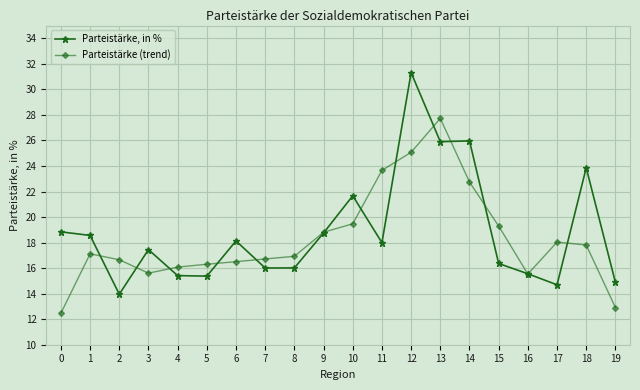

Rank the series at 7 from lowest to highest value.

Parteistärke, in %, Parteistärke (trend)